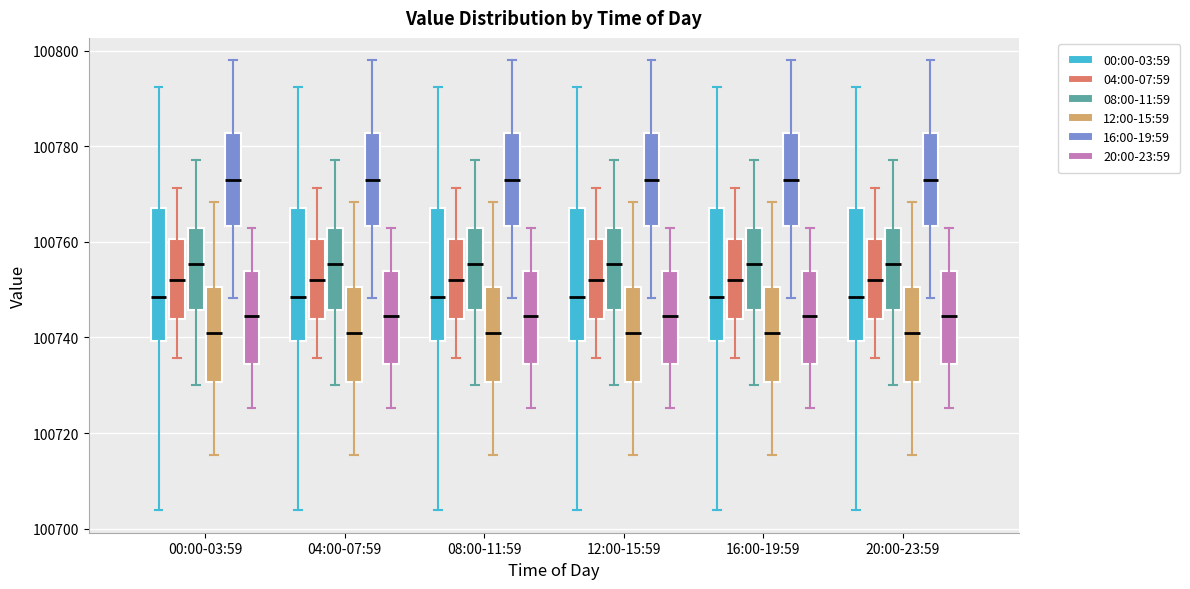

Reading left to right, transcribe this box plot: for each box, give where its median line is, the range the box spans, and where its two whiskers end, as read against the y-axis. The values are not printed on the chart, so give them approximately, as read against the axis.

00:00-03:59 (00:00-03:59): median 100748, box 100740 to 100768, whiskers 100704 to 100792
00:00-03:59 (04:00-07:59): median 100752, box 100744 to 100760, whiskers 100736 to 100772
00:00-03:59 (08:00-11:59): median 100756, box 100746 to 100762, whiskers 100730 to 100778
00:00-03:59 (12:00-15:59): median 100740, box 100730 to 100750, whiskers 100716 to 100768
00:00-03:59 (16:00-19:59): median 100774, box 100764 to 100782, whiskers 100748 to 100798
00:00-03:59 (20:00-23:59): median 100744, box 100734 to 100754, whiskers 100726 to 100764
04:00-07:59 (00:00-03:59): median 100748, box 100740 to 100768, whiskers 100704 to 100792
04:00-07:59 (04:00-07:59): median 100752, box 100744 to 100760, whiskers 100736 to 100772
04:00-07:59 (08:00-11:59): median 100756, box 100746 to 100762, whiskers 100730 to 100778
04:00-07:59 (12:00-15:59): median 100740, box 100730 to 100750, whiskers 100716 to 100768
04:00-07:59 (16:00-19:59): median 100774, box 100764 to 100782, whiskers 100748 to 100798
04:00-07:59 (20:00-23:59): median 100744, box 100734 to 100754, whiskers 100726 to 100764
08:00-11:59 (00:00-03:59): median 100748, box 100740 to 100768, whiskers 100704 to 100792
08:00-11:59 (04:00-07:59): median 100752, box 100744 to 100760, whiskers 100736 to 100772
08:00-11:59 (08:00-11:59): median 100756, box 100746 to 100762, whiskers 100730 to 100778
08:00-11:59 (12:00-15:59): median 100740, box 100730 to 100750, whiskers 100716 to 100768
08:00-11:59 (16:00-19:59): median 100774, box 100764 to 100782, whiskers 100748 to 100798
08:00-11:59 (20:00-23:59): median 100744, box 100734 to 100754, whiskers 100726 to 100764
12:00-15:59 (00:00-03:59): median 100748, box 100740 to 100768, whiskers 100704 to 100792
12:00-15:59 (04:00-07:59): median 100752, box 100744 to 100760, whiskers 100736 to 100772
12:00-15:59 (08:00-11:59): median 100756, box 100746 to 100762, whiskers 100730 to 100778
12:00-15:59 (12:00-15:59): median 100740, box 100730 to 100750, whiskers 100716 to 100768
12:00-15:59 (16:00-19:59): median 100774, box 100764 to 100782, whiskers 100748 to 100798
12:00-15:59 (20:00-23:59): median 100744, box 100734 to 100754, whiskers 100726 to 100764
16:00-19:59 (00:00-03:59): median 100748, box 100740 to 100768, whiskers 100704 to 100792
16:00-19:59 (04:00-07:59): median 100752, box 100744 to 100760, whiskers 100736 to 100772
16:00-19:59 (08:00-11:59): median 100756, box 100746 to 100762, whiskers 100730 to 100778
16:00-19:59 (12:00-15:59): median 100740, box 100730 to 100750, whiskers 100716 to 100768
16:00-19:59 (16:00-19:59): median 100774, box 100764 to 100782, whiskers 100748 to 100798
16:00-19:59 (20:00-23:59): median 100744, box 100734 to 100754, whiskers 100726 to 100764
20:00-23:59 (00:00-03:59): median 100748, box 100740 to 100768, whiskers 100704 to 100792
20:00-23:59 (04:00-07:59): median 100752, box 100744 to 100760, whiskers 100736 to 100772
20:00-23:59 (08:00-11:59): median 100756, box 100746 to 100762, whiskers 100730 to 100778
20:00-23:59 (12:00-15:59): median 100740, box 100730 to 100750, whiskers 100716 to 100768
20:00-23:59 (16:00-19:59): median 100774, box 100764 to 100782, whiskers 100748 to 100798
20:00-23:59 (20:00-23:59): median 100744, box 100734 to 100754, whiskers 100726 to 100764